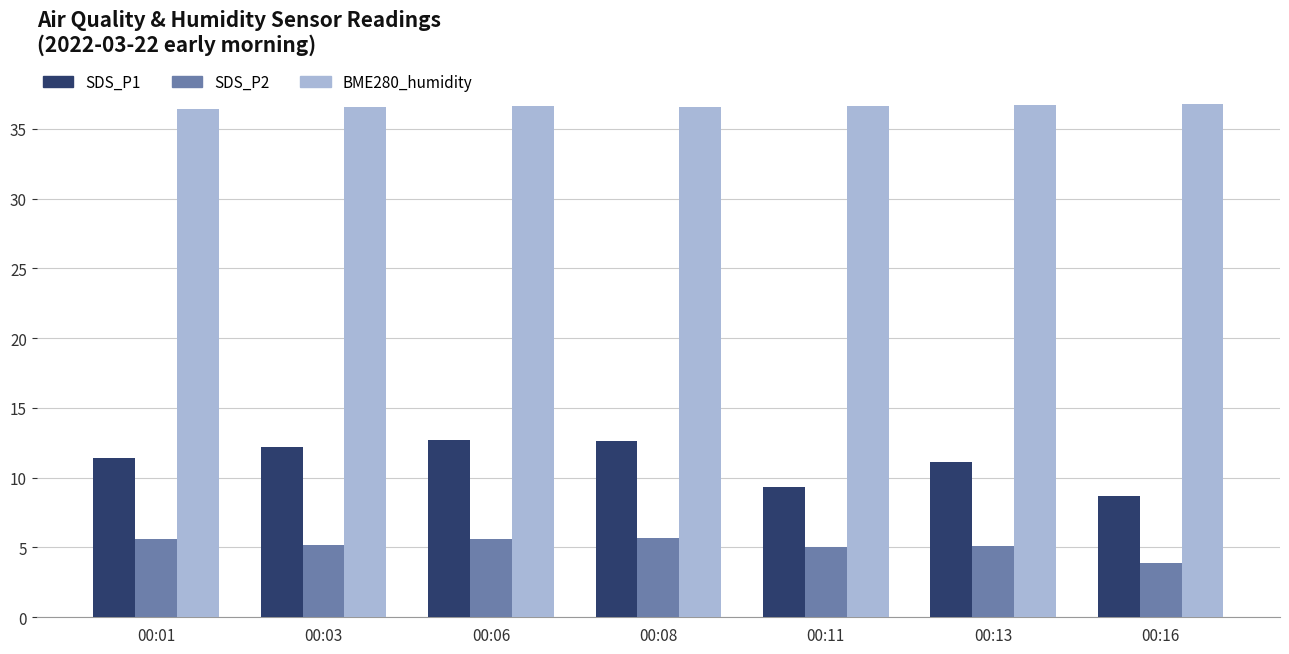

Rank the series by their average value, from highest to lowest.

BME280_humidity, SDS_P1, SDS_P2